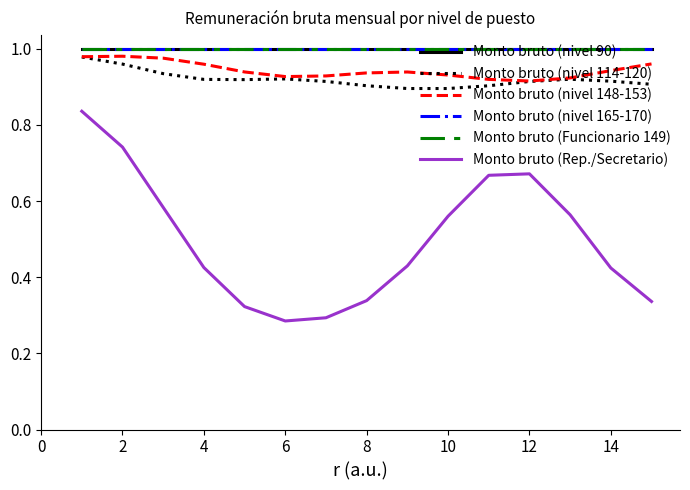

Is this an area chart (filled region under the line)?

No